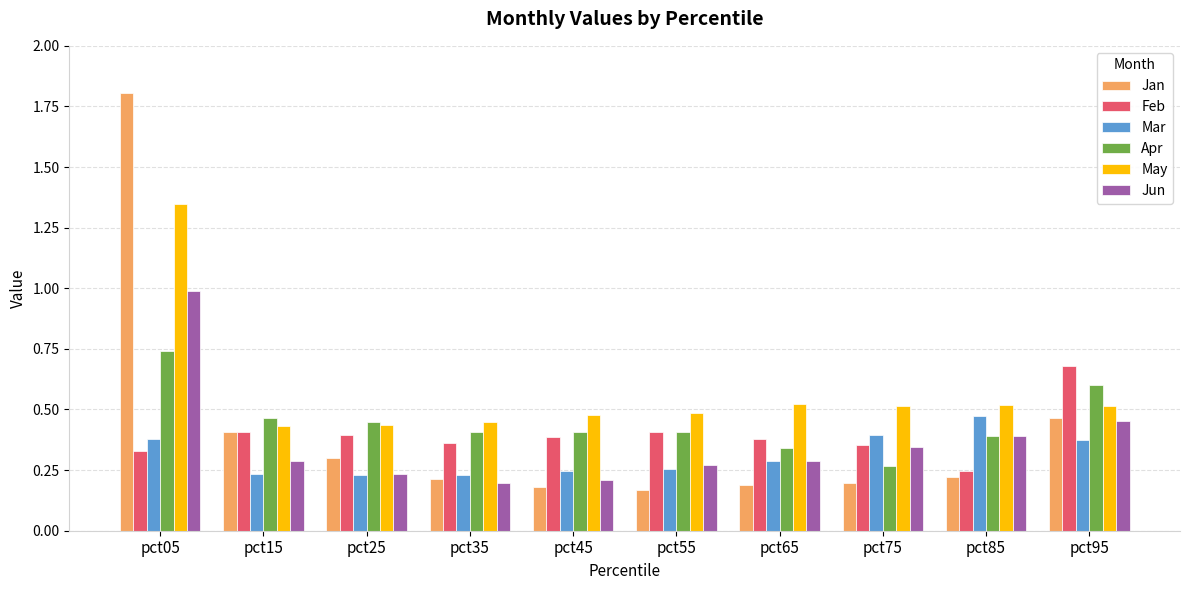

Which series has the largest range (max minus min)?

Jan